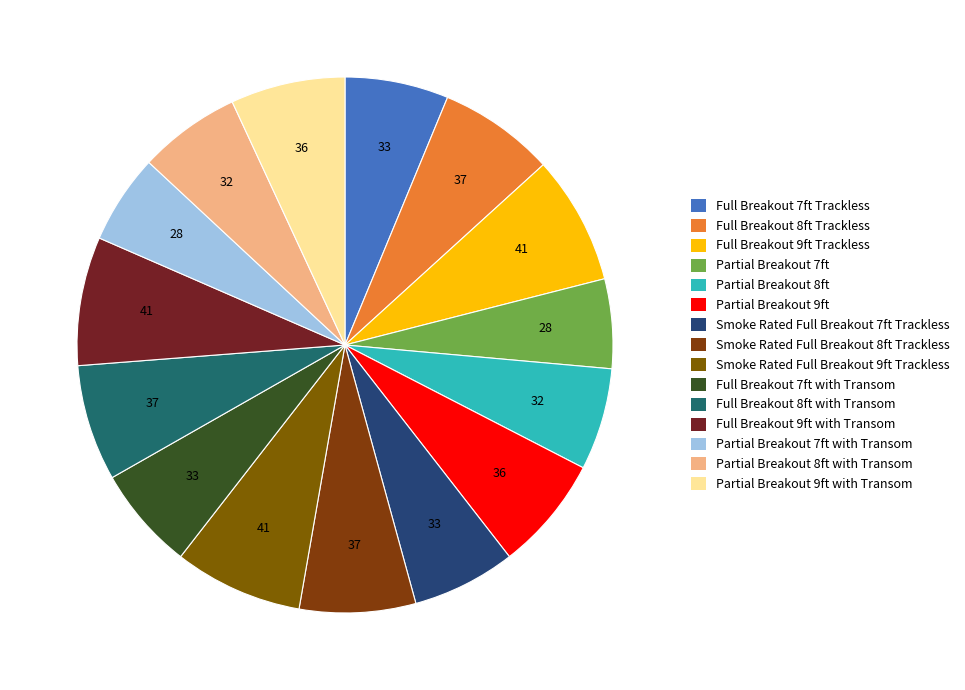

What is the total percentage of Full Breakout 9ft Trackless and Full Breakout 7ft Trackless?

14.0%